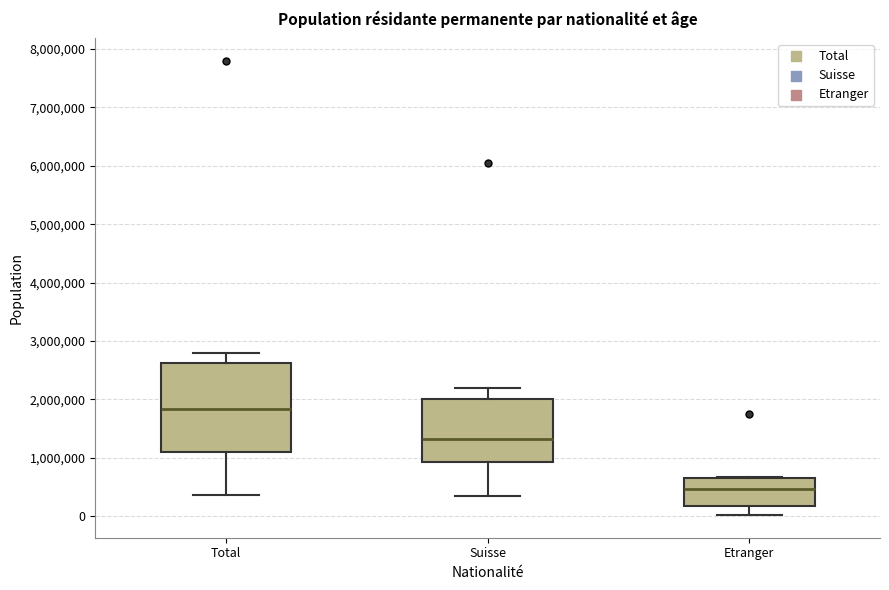

Which box has the lowest median line?

Etranger